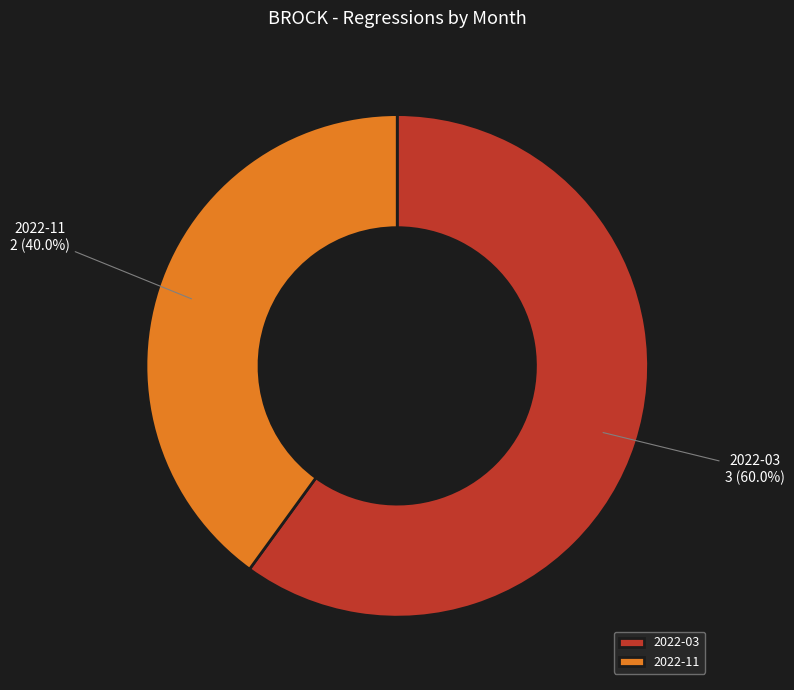

Count the number of slices in the pie.

2